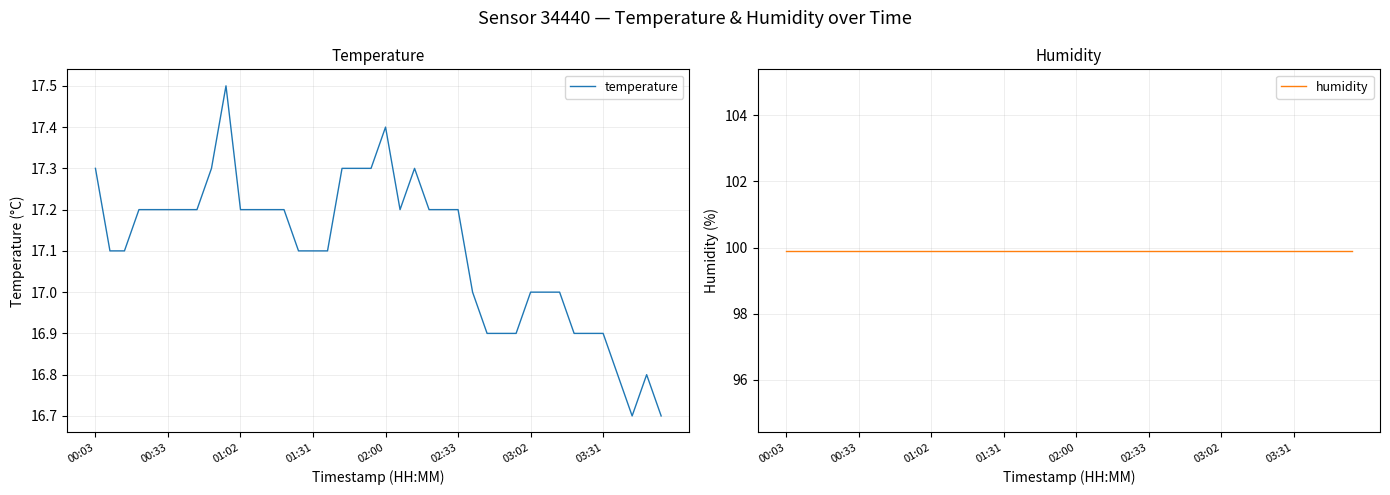

Which series has the largest total across all categories?

humidity